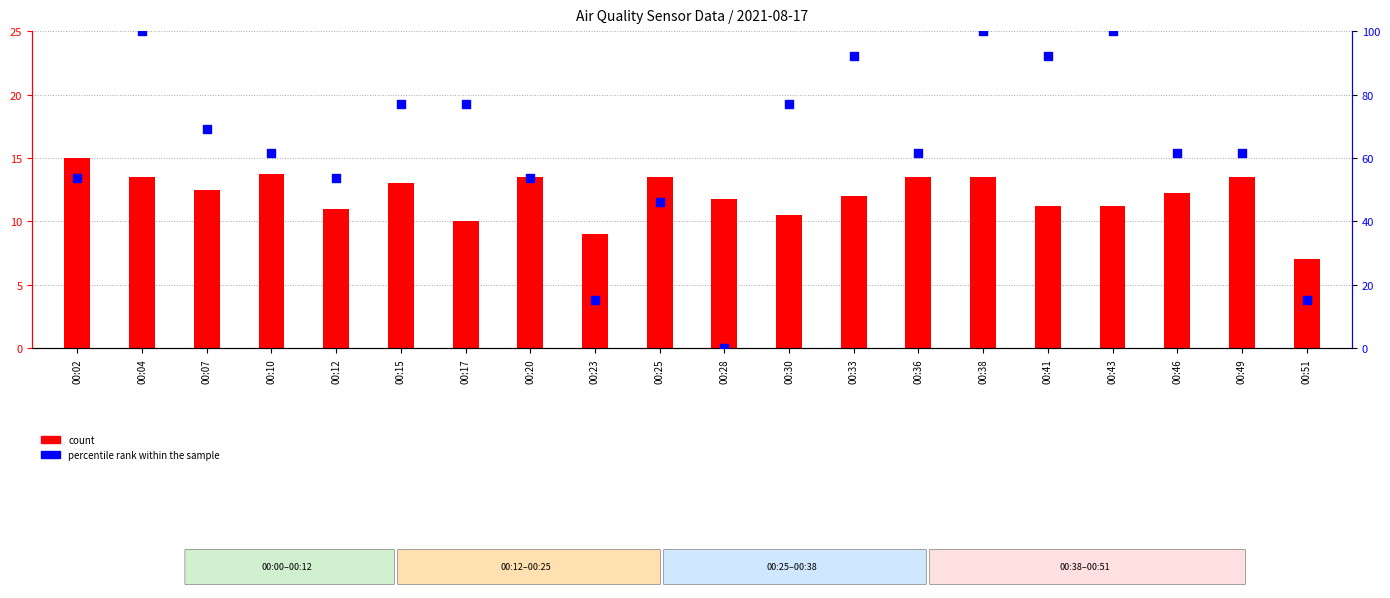

At how many categories does at least one series exceed 10?

20